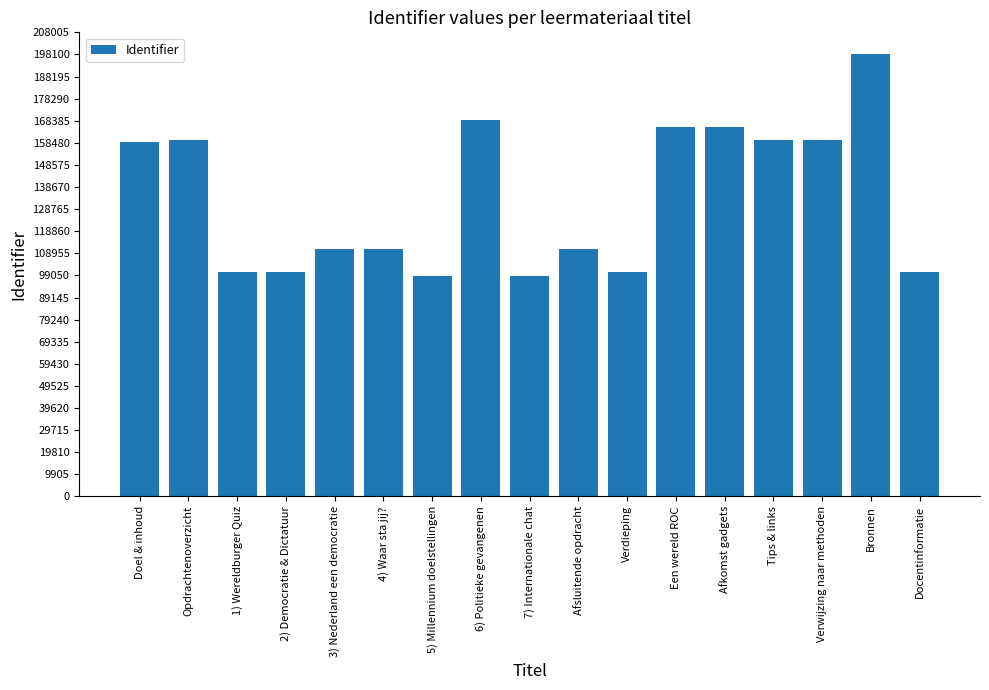

Between Doel & inhoud and Afsluitende opdracht, which is larger?

Doel & inhoud